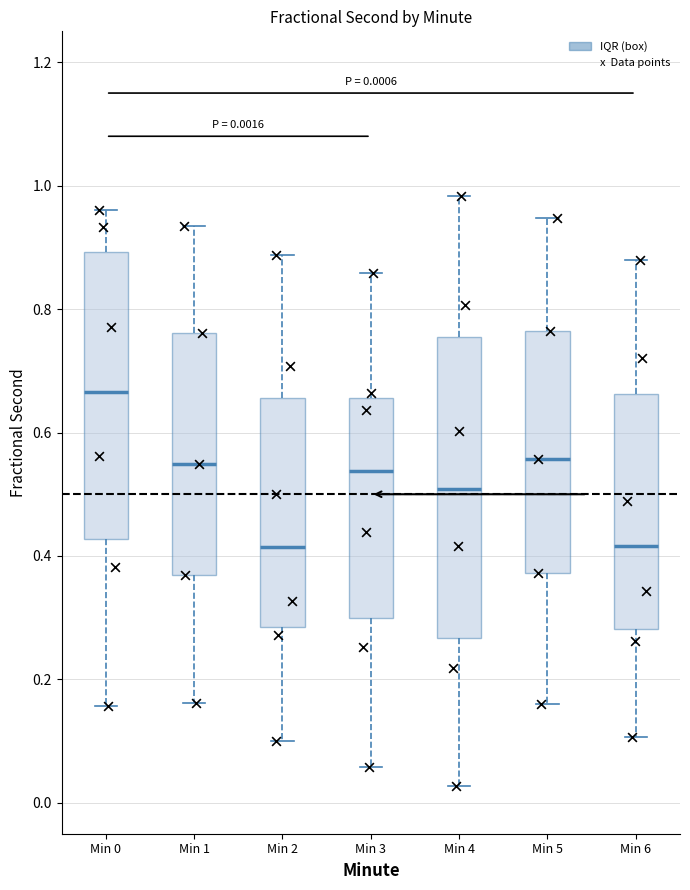

Which box is the tallest, from its lower edge to its upper edge?

Min 4